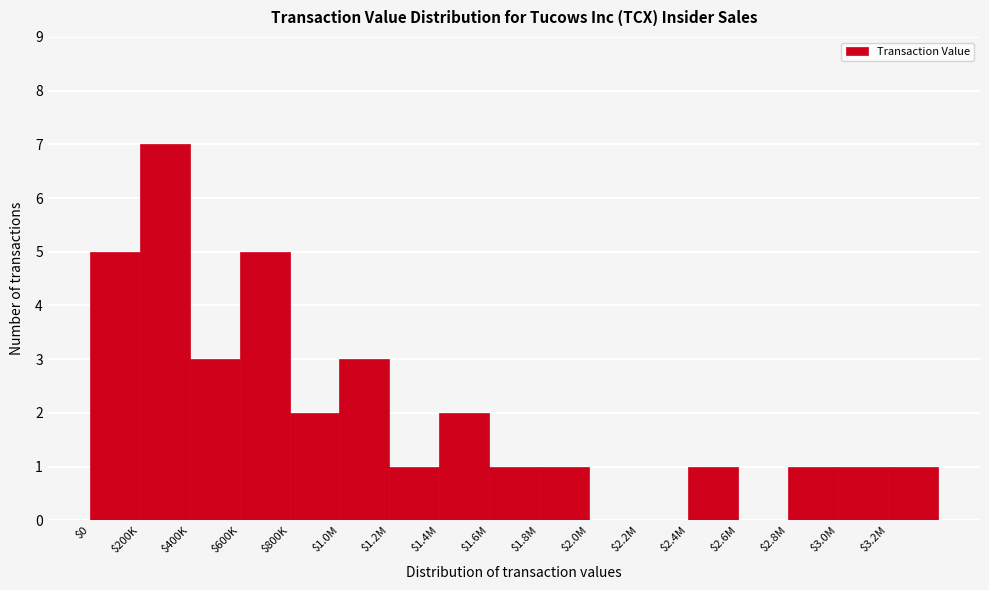

What is the maximum value shown in the chart?

7